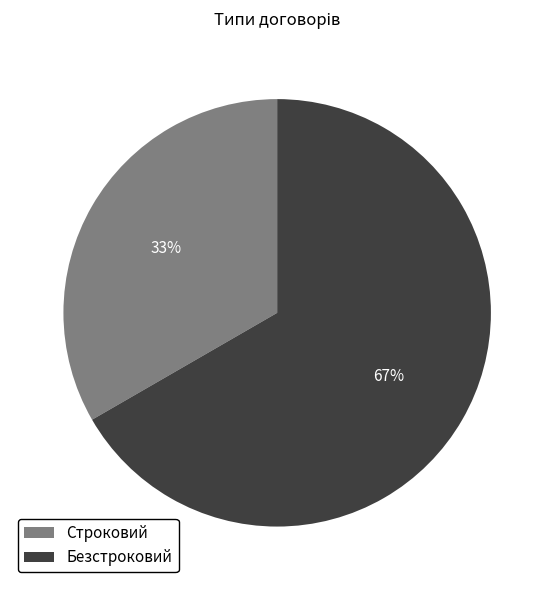

How many slices are in this pie chart?

2